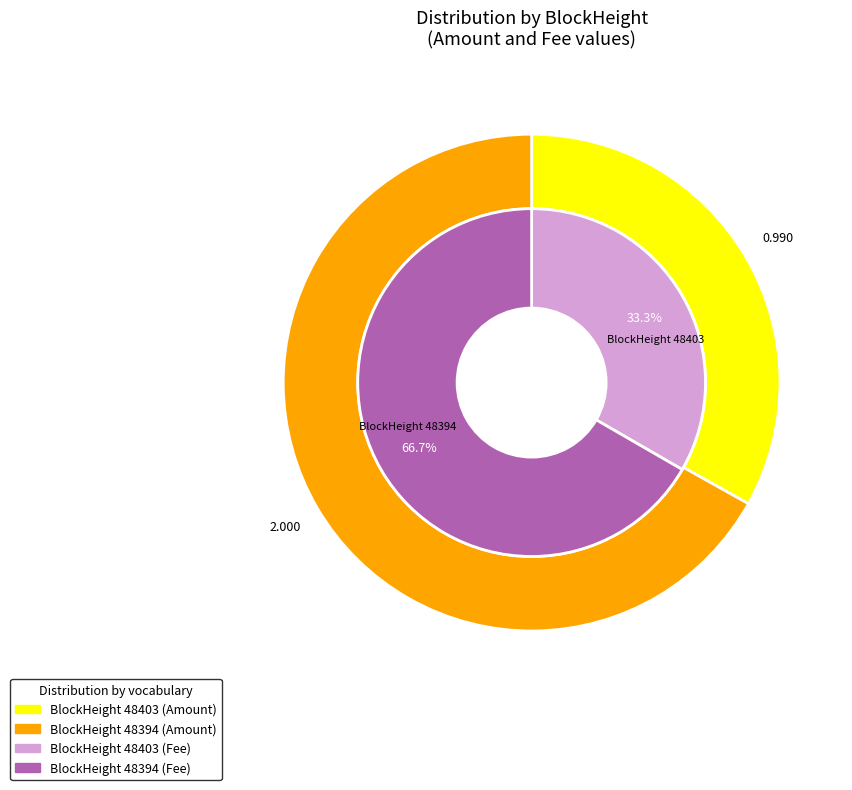

How many segments does this pie chart have?

2